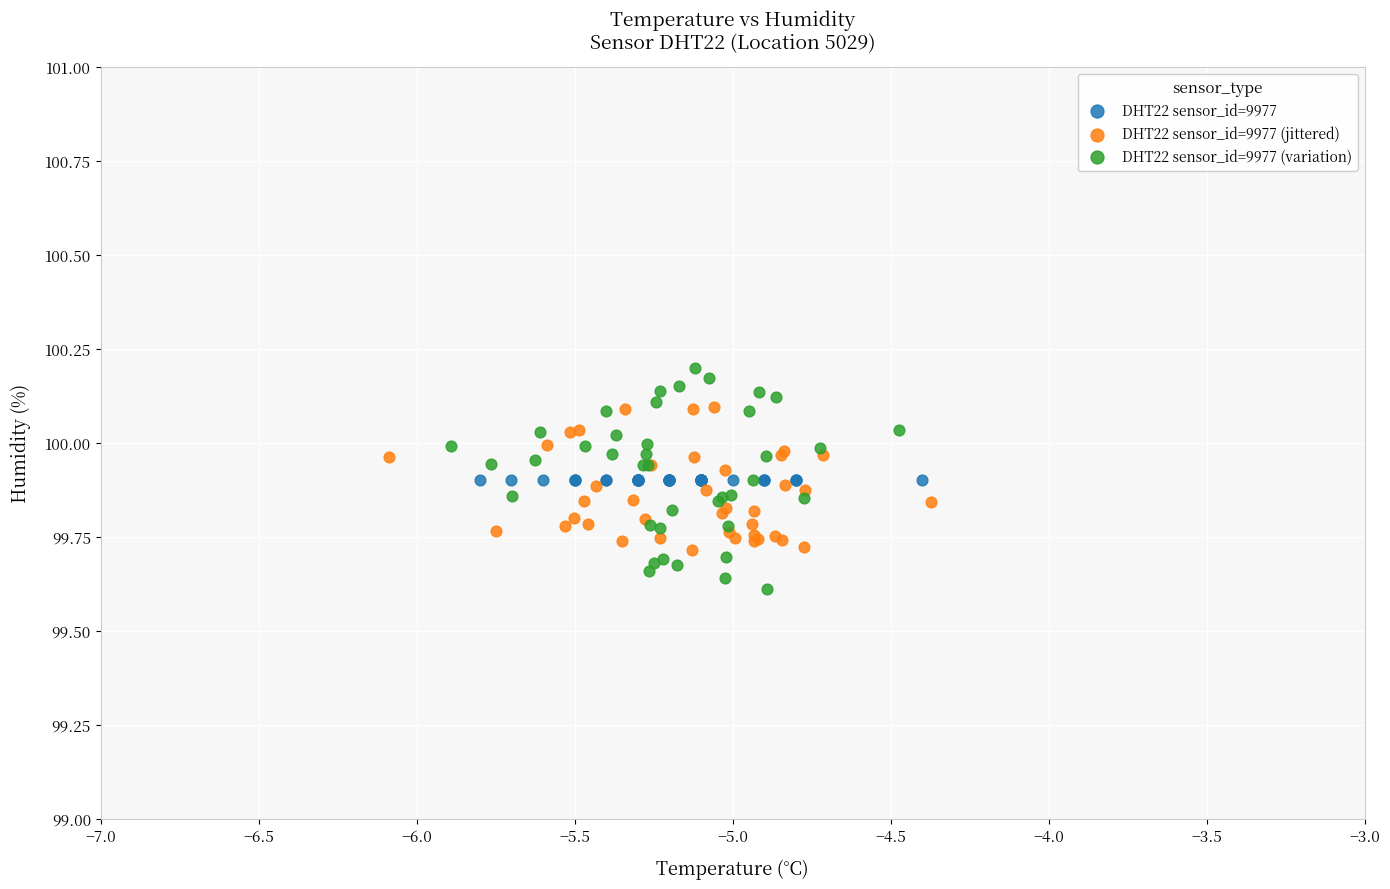

Which series contains the highest Y value?

DHT22 sensor_id=9977 (variation)